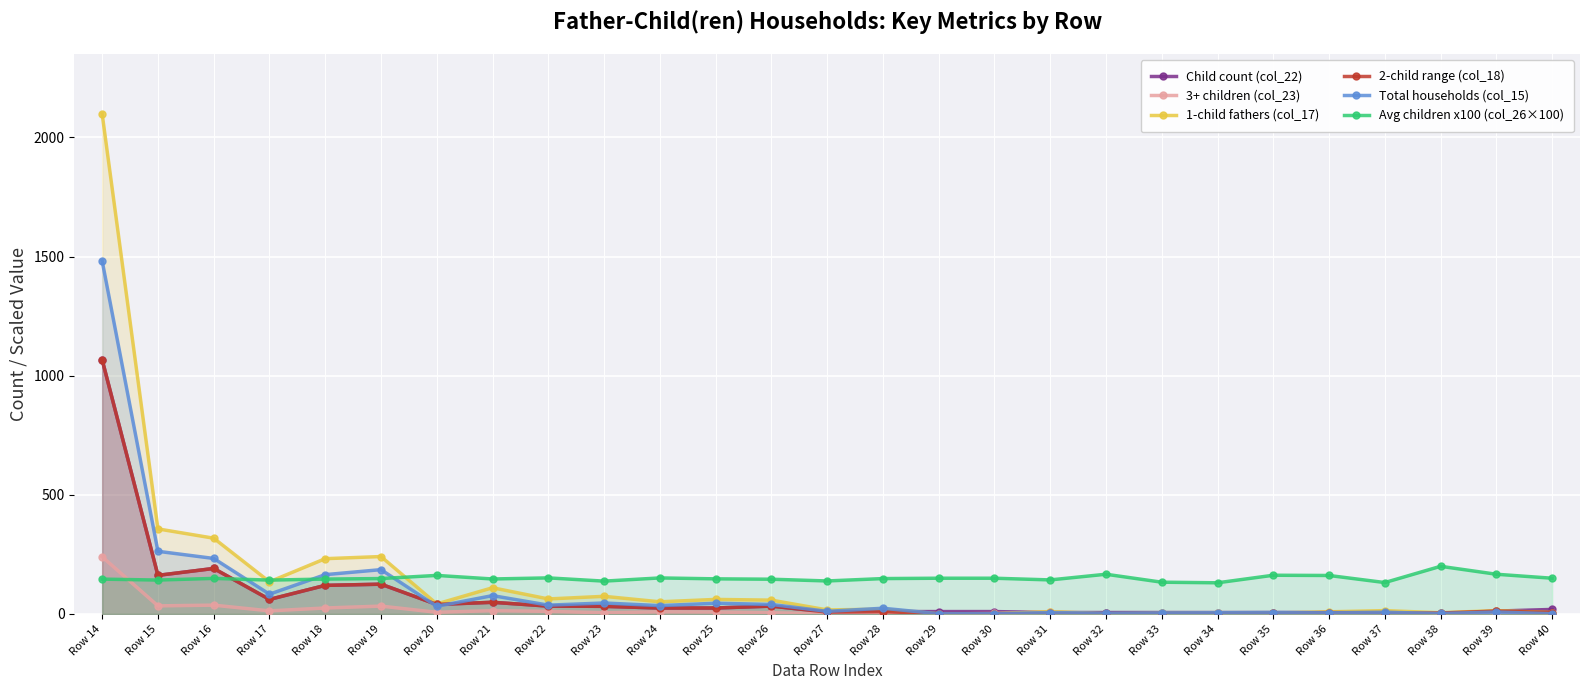

How many interior local peaks does the 2-child range (col_18) series have?

7